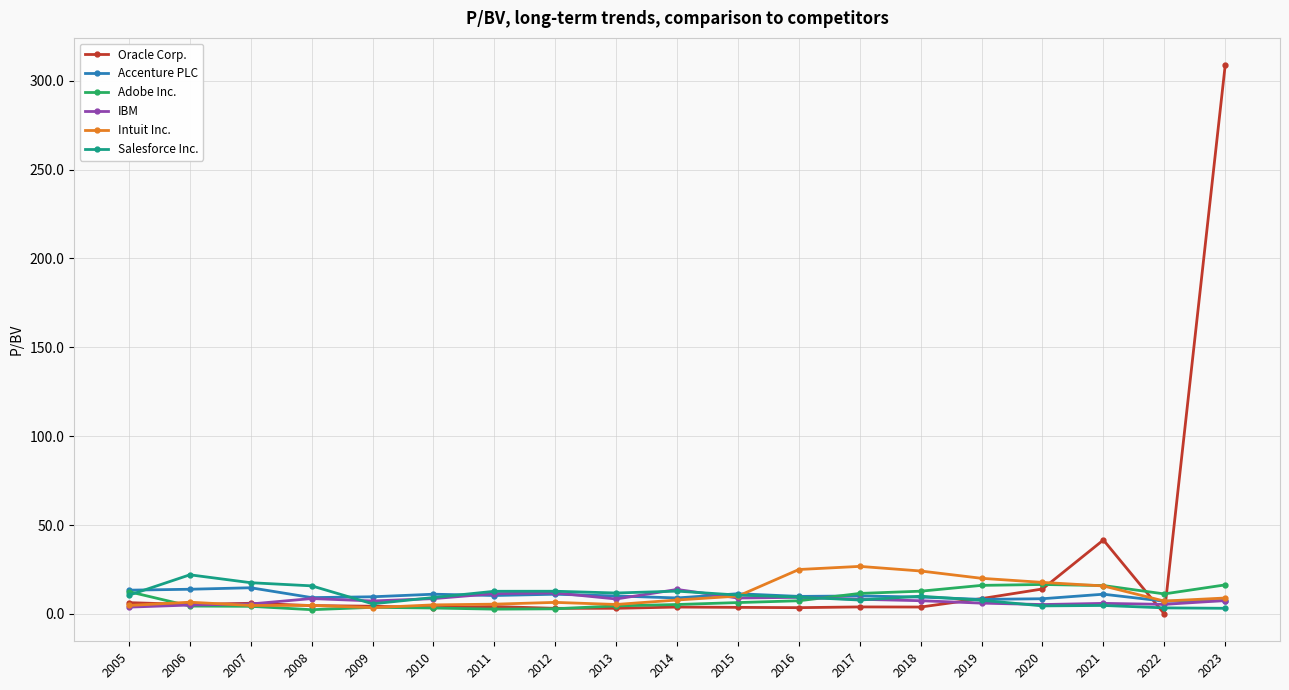

Is this an area chart (filled region under the line)?

No